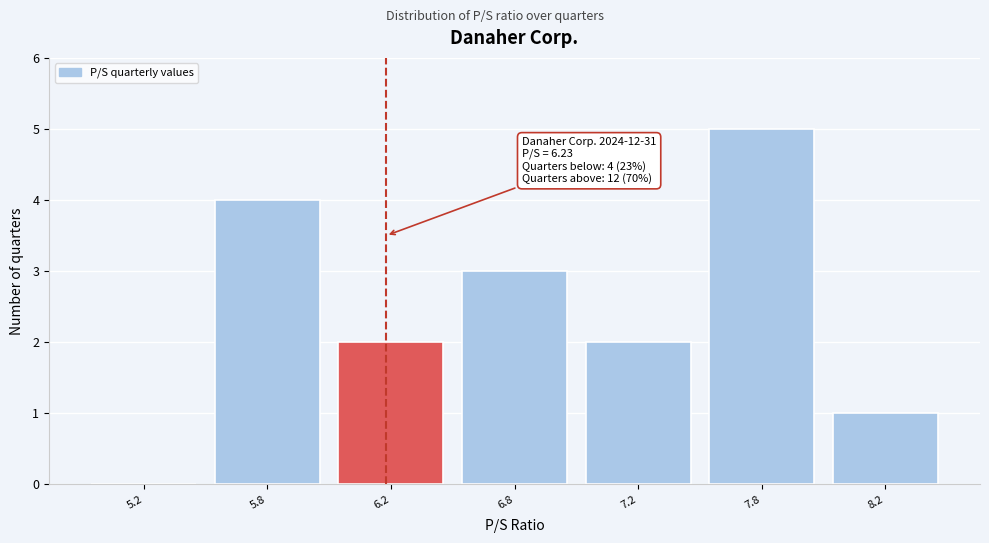

Reading left to right, extract all data points from this chart.

5.2=0	5.8=4	6.2=2	6.8=3	7.2=2	7.8=5	8.2=1